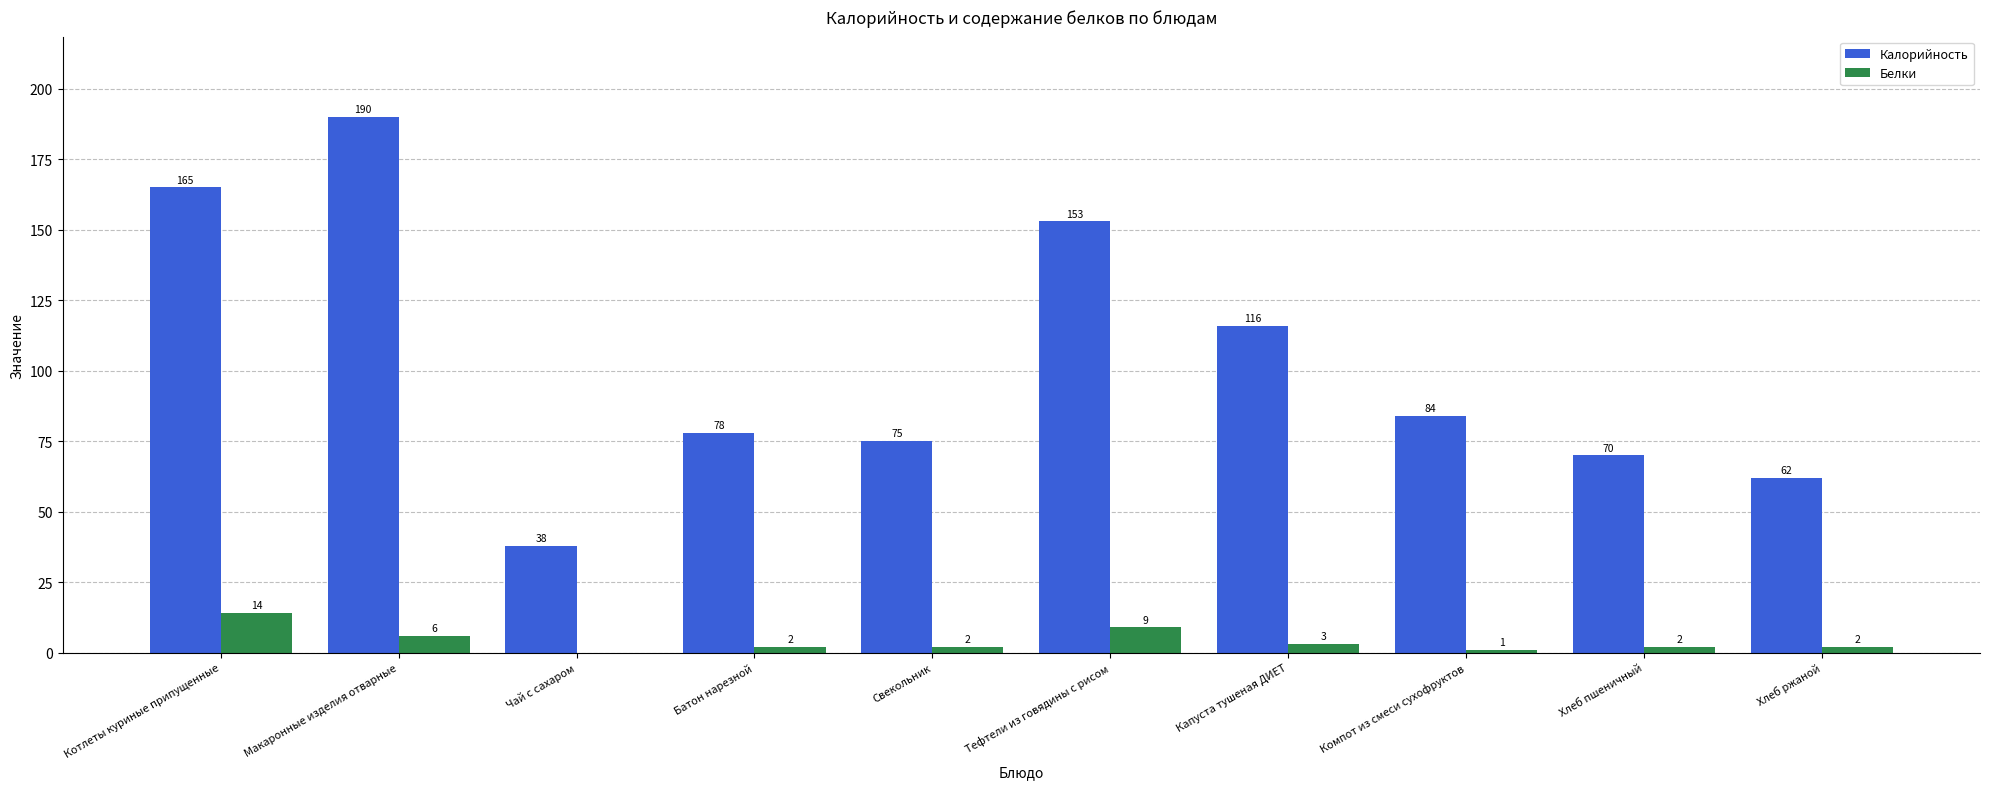

Reading left to right, extract all data points from this chart.

Калорийность: Котлеты куриные припущенные=165	Макаронные изделия отварные=190	Чай с сахаром=38	Батон нарезной=78	Свекольник=75	Тефтели из говядины с рисом=153	Капуста тушеная ДИЕТ=116	Компот из смеси сухофруктов=84	Хлеб пшеничный=70	Хлеб ржаной=62
Белки: Котлеты куриные припущенные=14	Макаронные изделия отварные=6	Чай с сахаром=0	Батон нарезной=2	Свекольник=2	Тефтели из говядины с рисом=9	Капуста тушеная ДИЕТ=3	Компот из смеси сухофруктов=1	Хлеб пшеничный=2	Хлеб ржаной=2